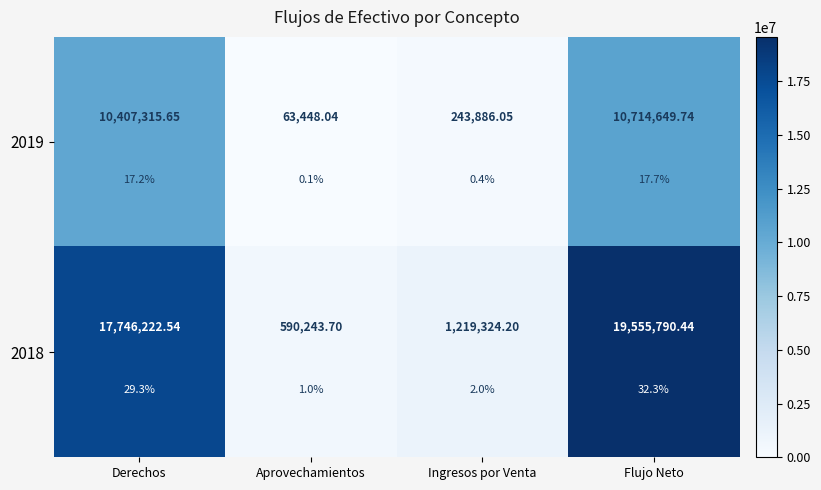

Is the value of 2019 at Derechos greater than the value of 2018 at Flujo Neto?

No